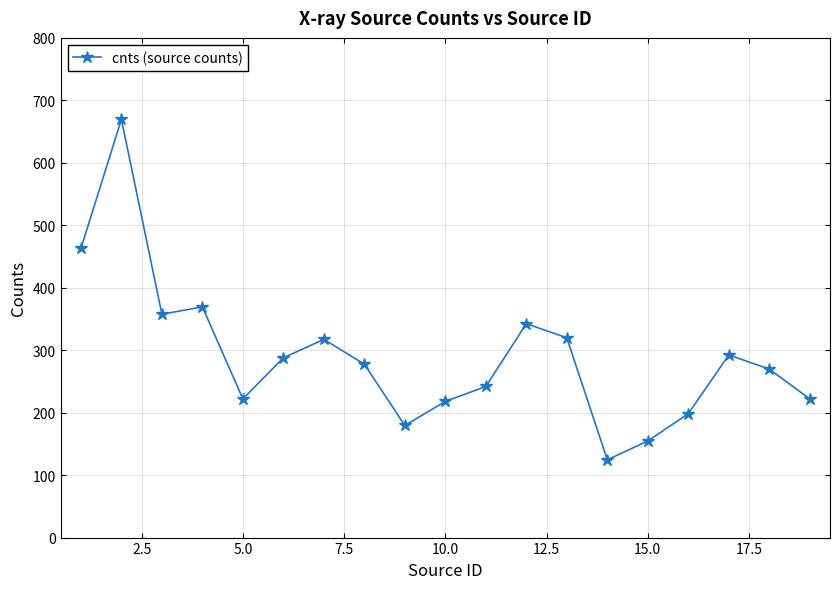

What is the greatest value displayed?

669.5